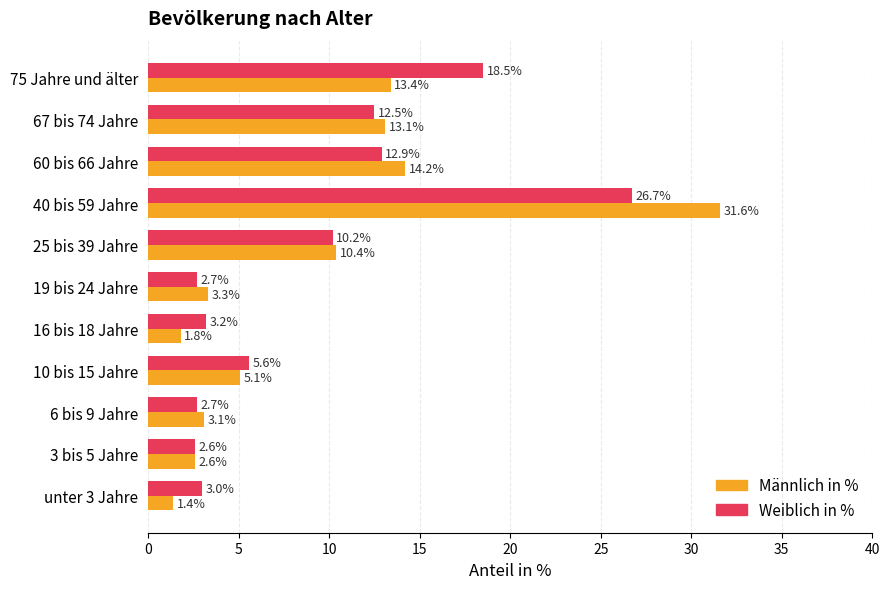

Which series has the largest total across all categories?

Weiblich in %